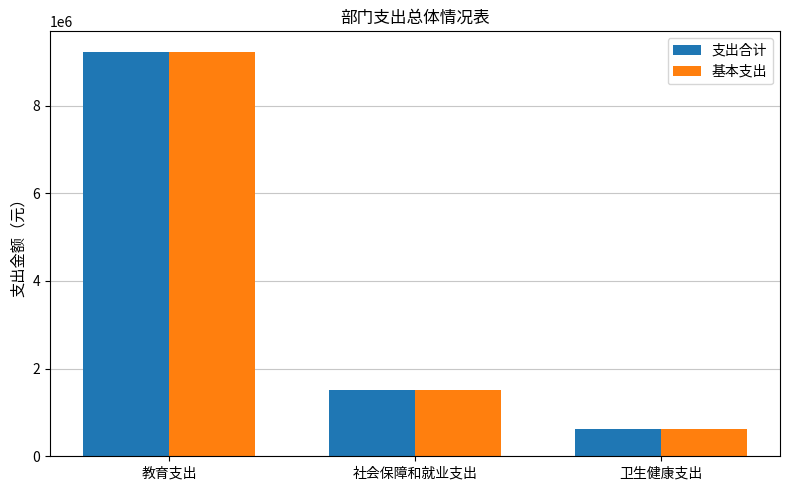

What is the total value across all series at 卫生健康支出?

1257290.8